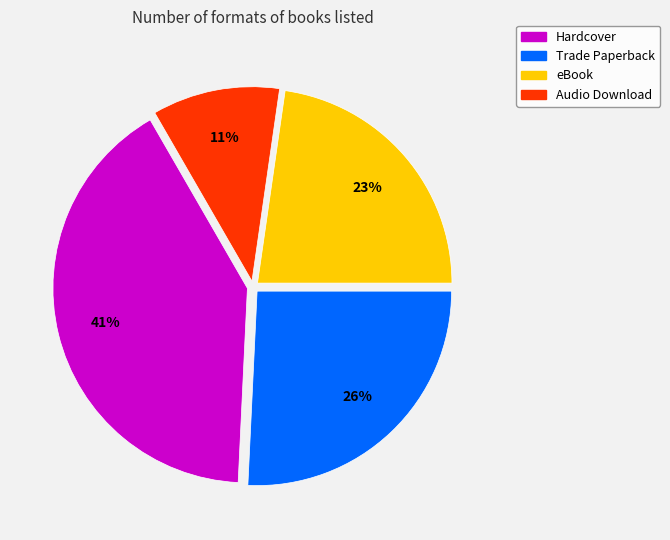

Does any single category account for the majority?

No